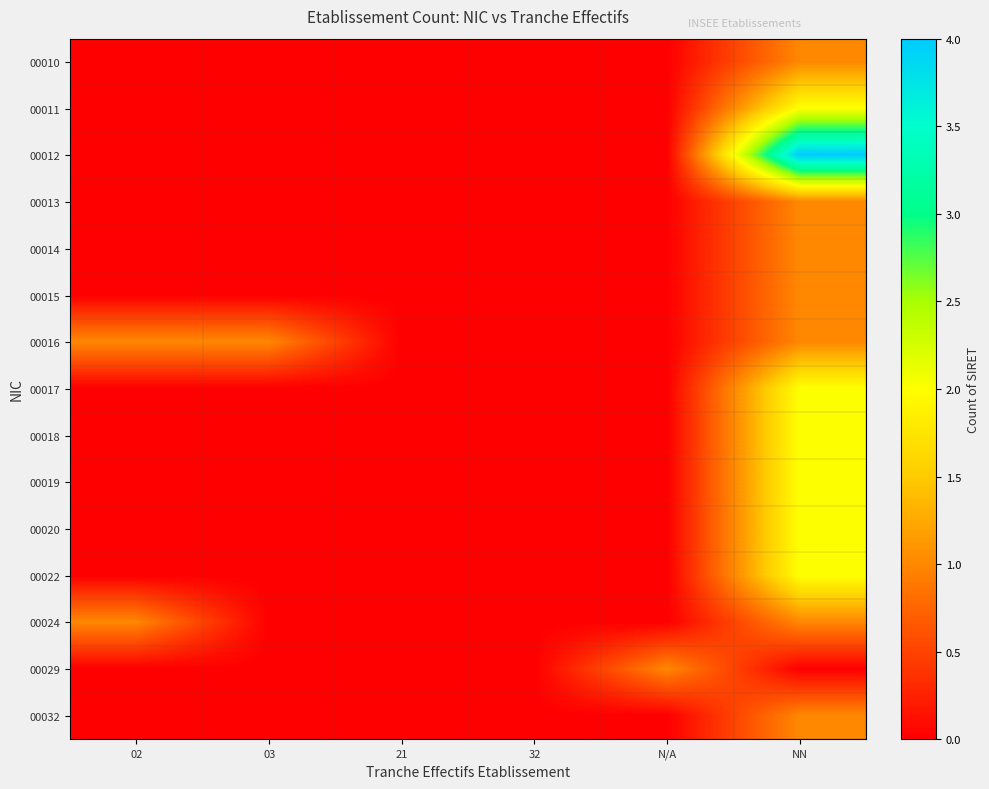

At how many categories does at least one series exceed 2?

1